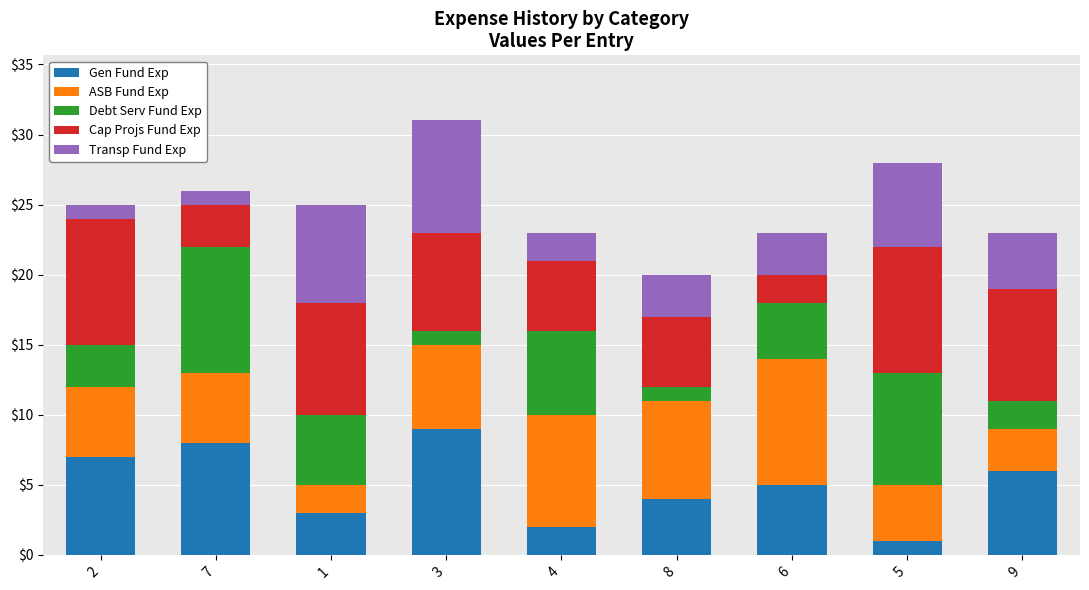

How many data points in Gen Fund Exp are less than 5?

4